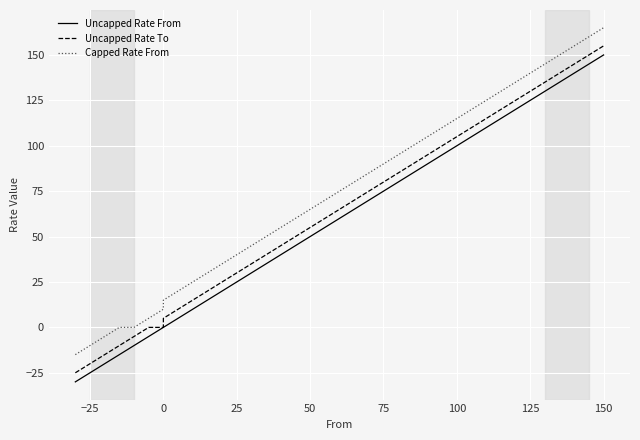

Count the number of data series in this chart.

3